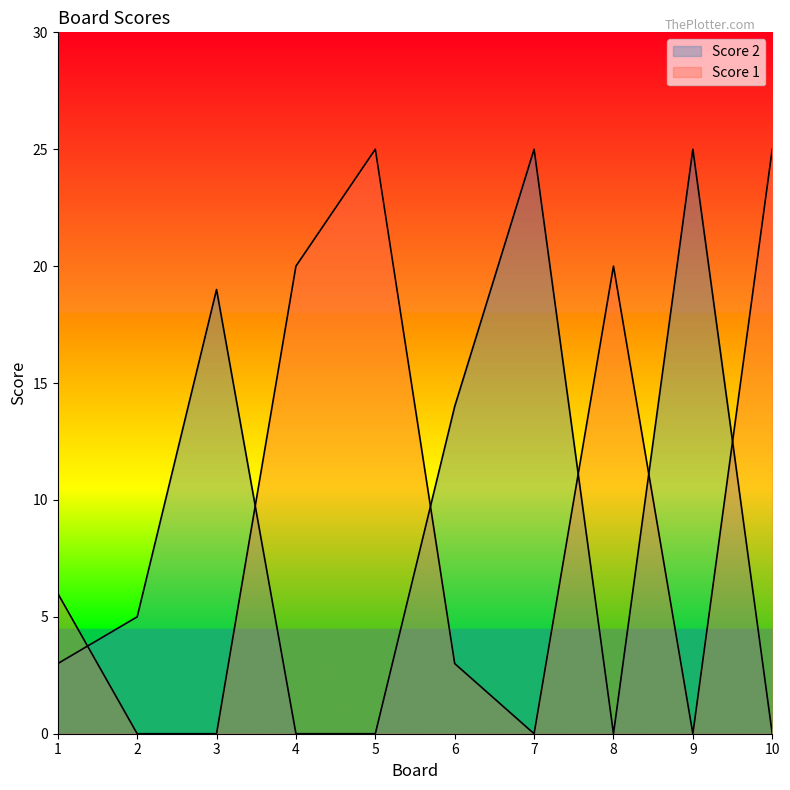

The Score 2 series shows 33 at 7. True or false?

False